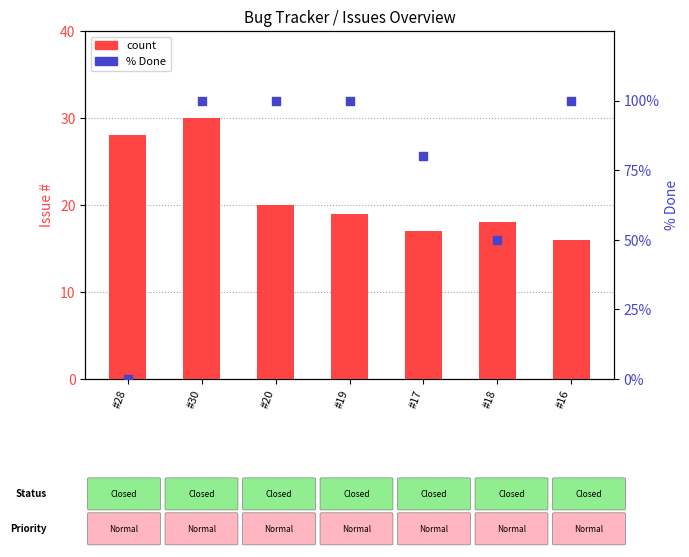

At which category is the sum across all series the highest?

#30